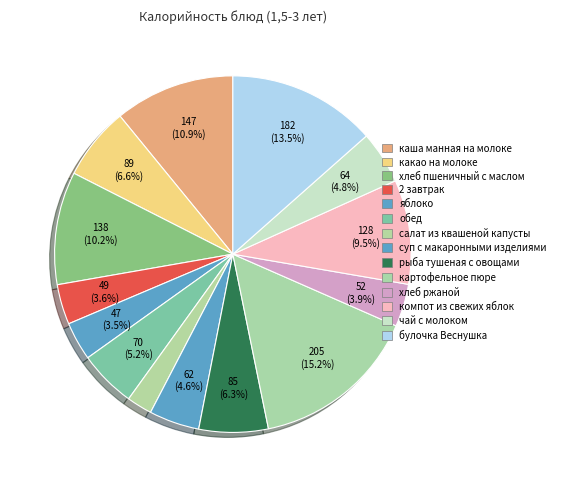

Rank the categories by value from lowest to highest.

салат из квашеной капусты, яблоко, 2 завтрак, хлеб ржаной, суп с макаронными изделиями, чай с молоком, обед, рыба тушеная с овощами, какао на молоке, компот из свежих яблок, хлеб пшеничный с маслом, каша манная на молоке, булочка Веснушка, картофельное пюре